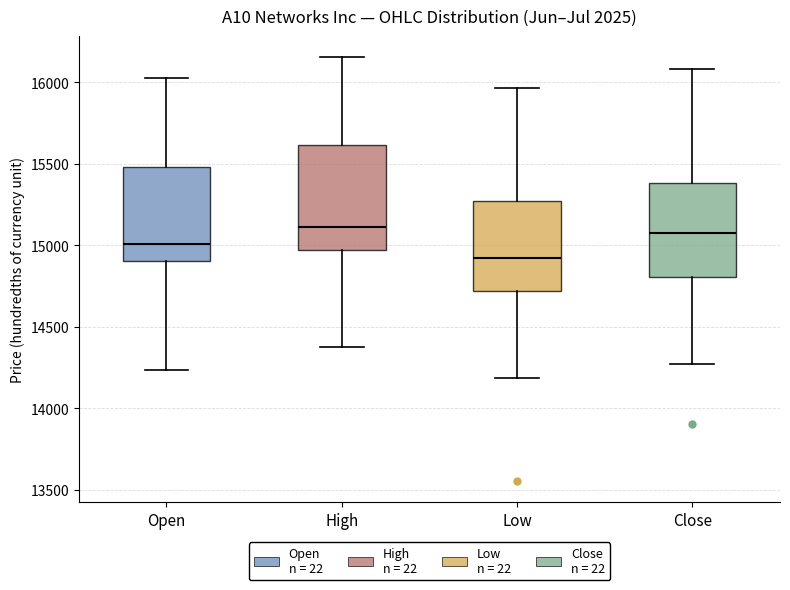

Which box's median line is the lowest?

Low